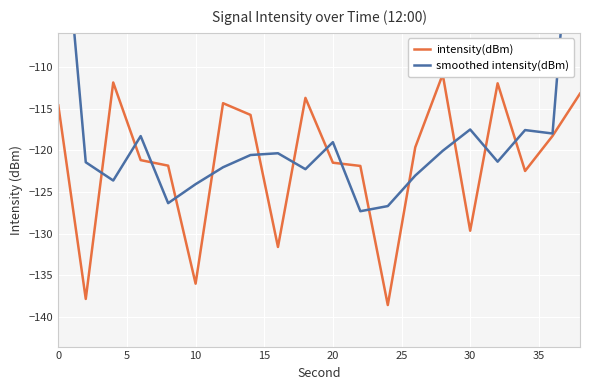

Is it true that smoothed intensity(dBm) equals -124.1 at 10?

True